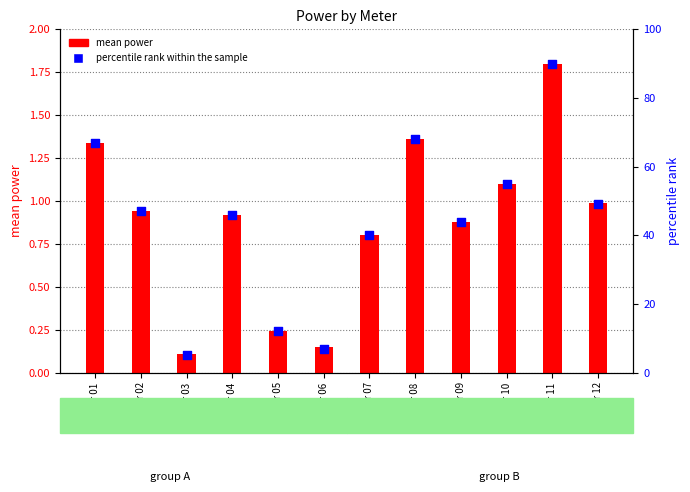

Which series has the largest Y range (max minus min)?

percentile rank within the sample